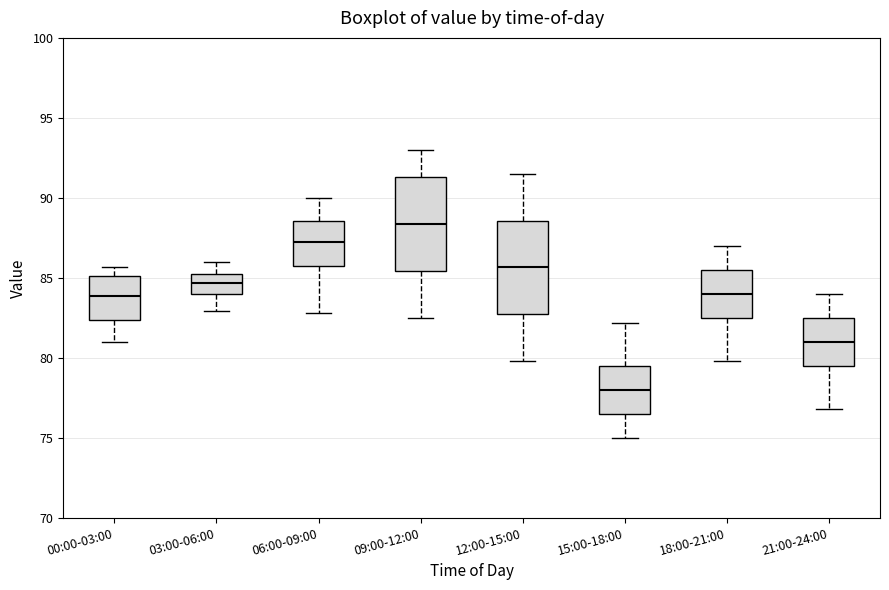

Where does the median line of the box for 15:00-18:00 sit on the y-axis? The values are not printed on the chart, so give them approximately, as read against the axis.

78.0